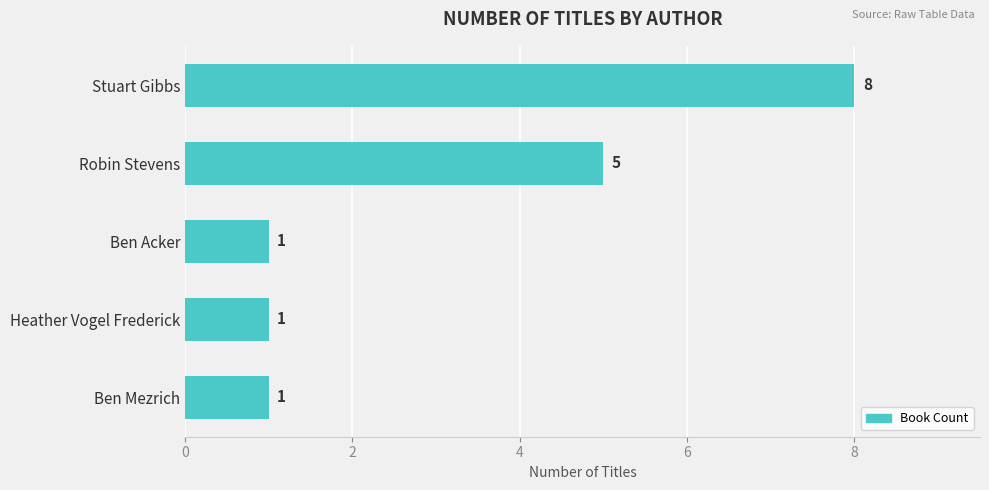

Reading top to bottom, what are all the values shown in this chart?

8	5	1	1	1